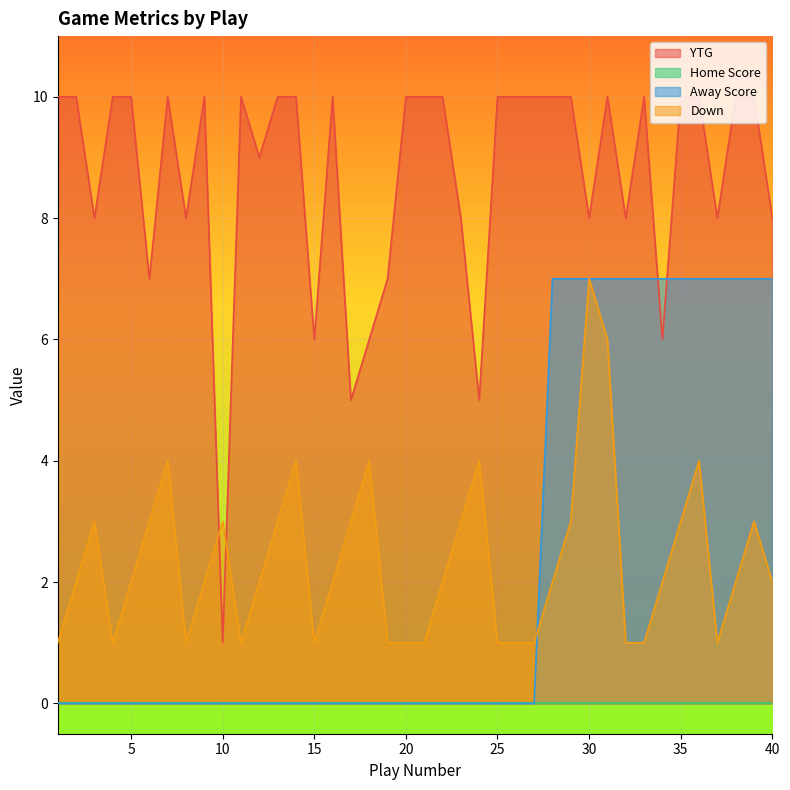

What is the sum of all Away Score values?

91